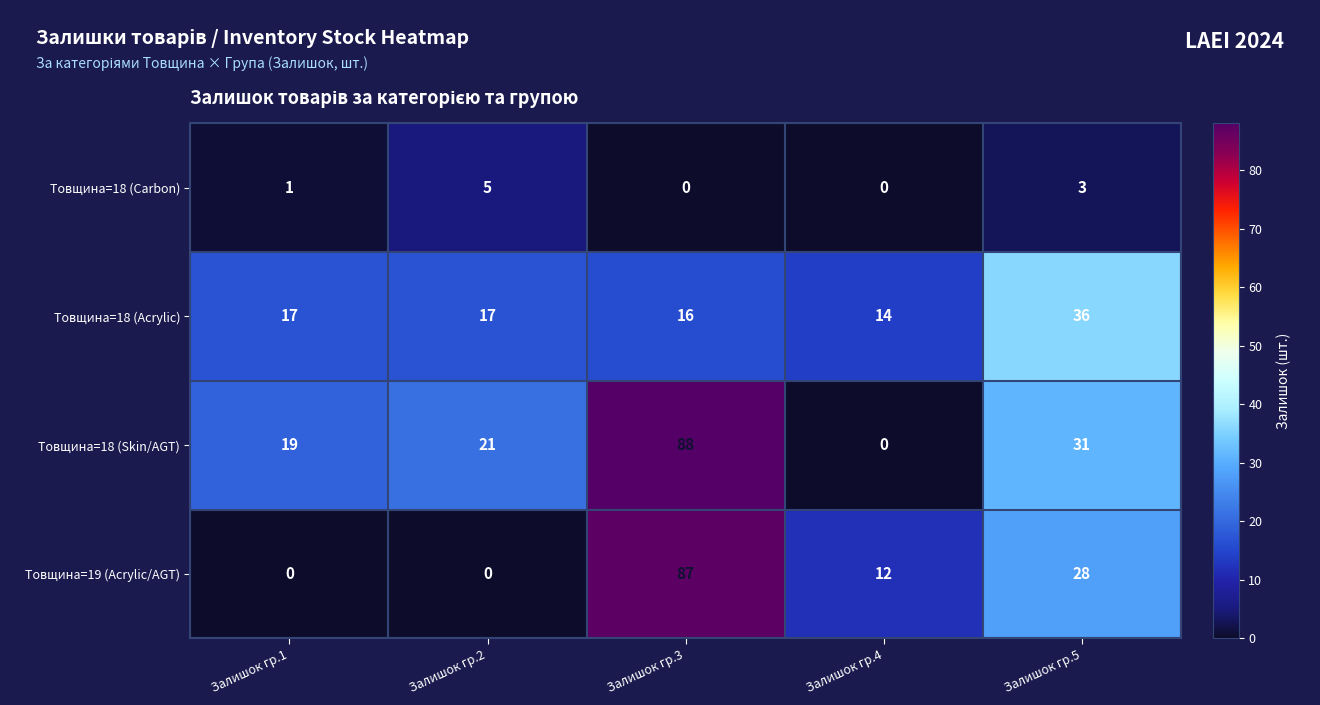

Is it true that Товщина=18 (Skin/AGT) equals 19 at Залишок гр.1?

True